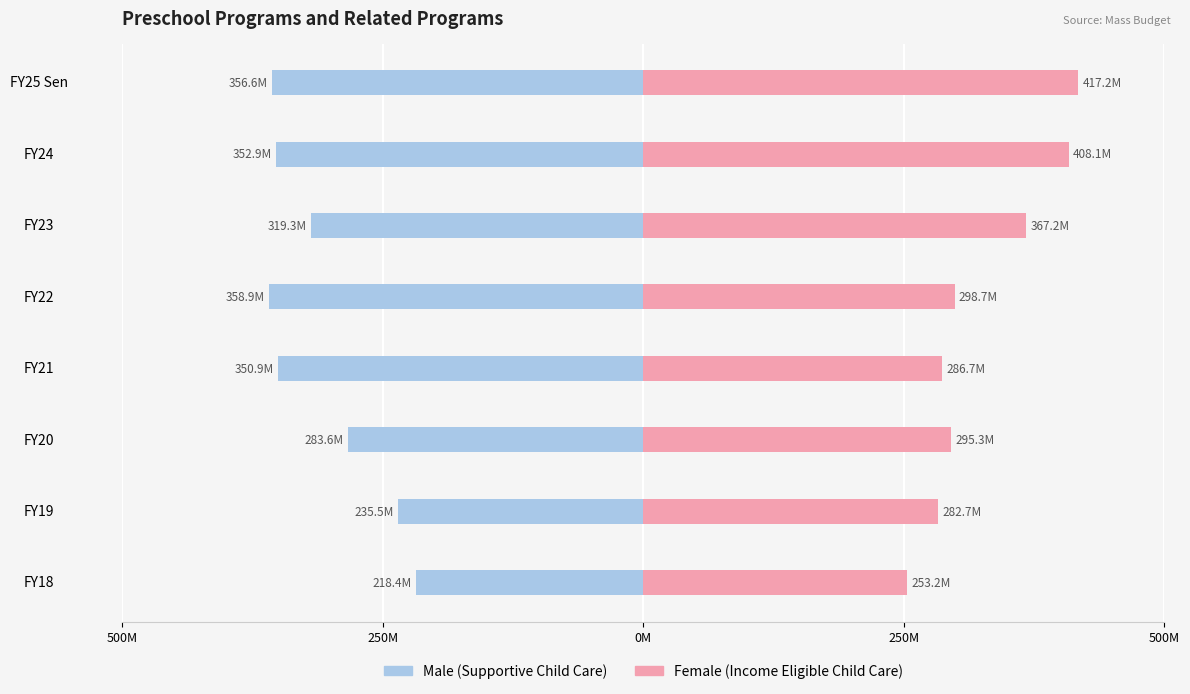

Which series changed the most between FY22 and FY20?

Male